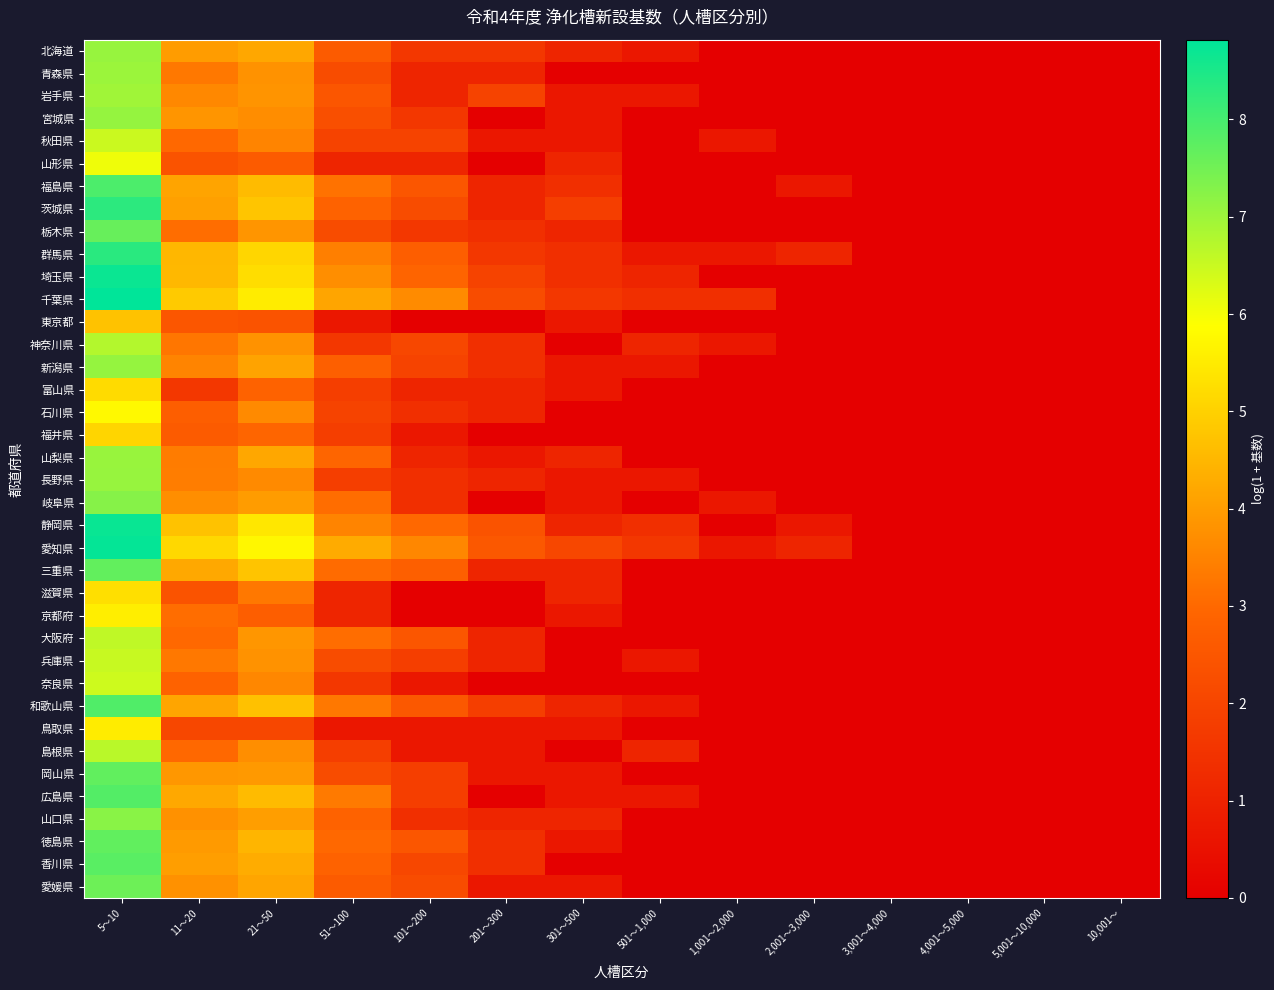

What is the total value across all series at 301～500?

29.2